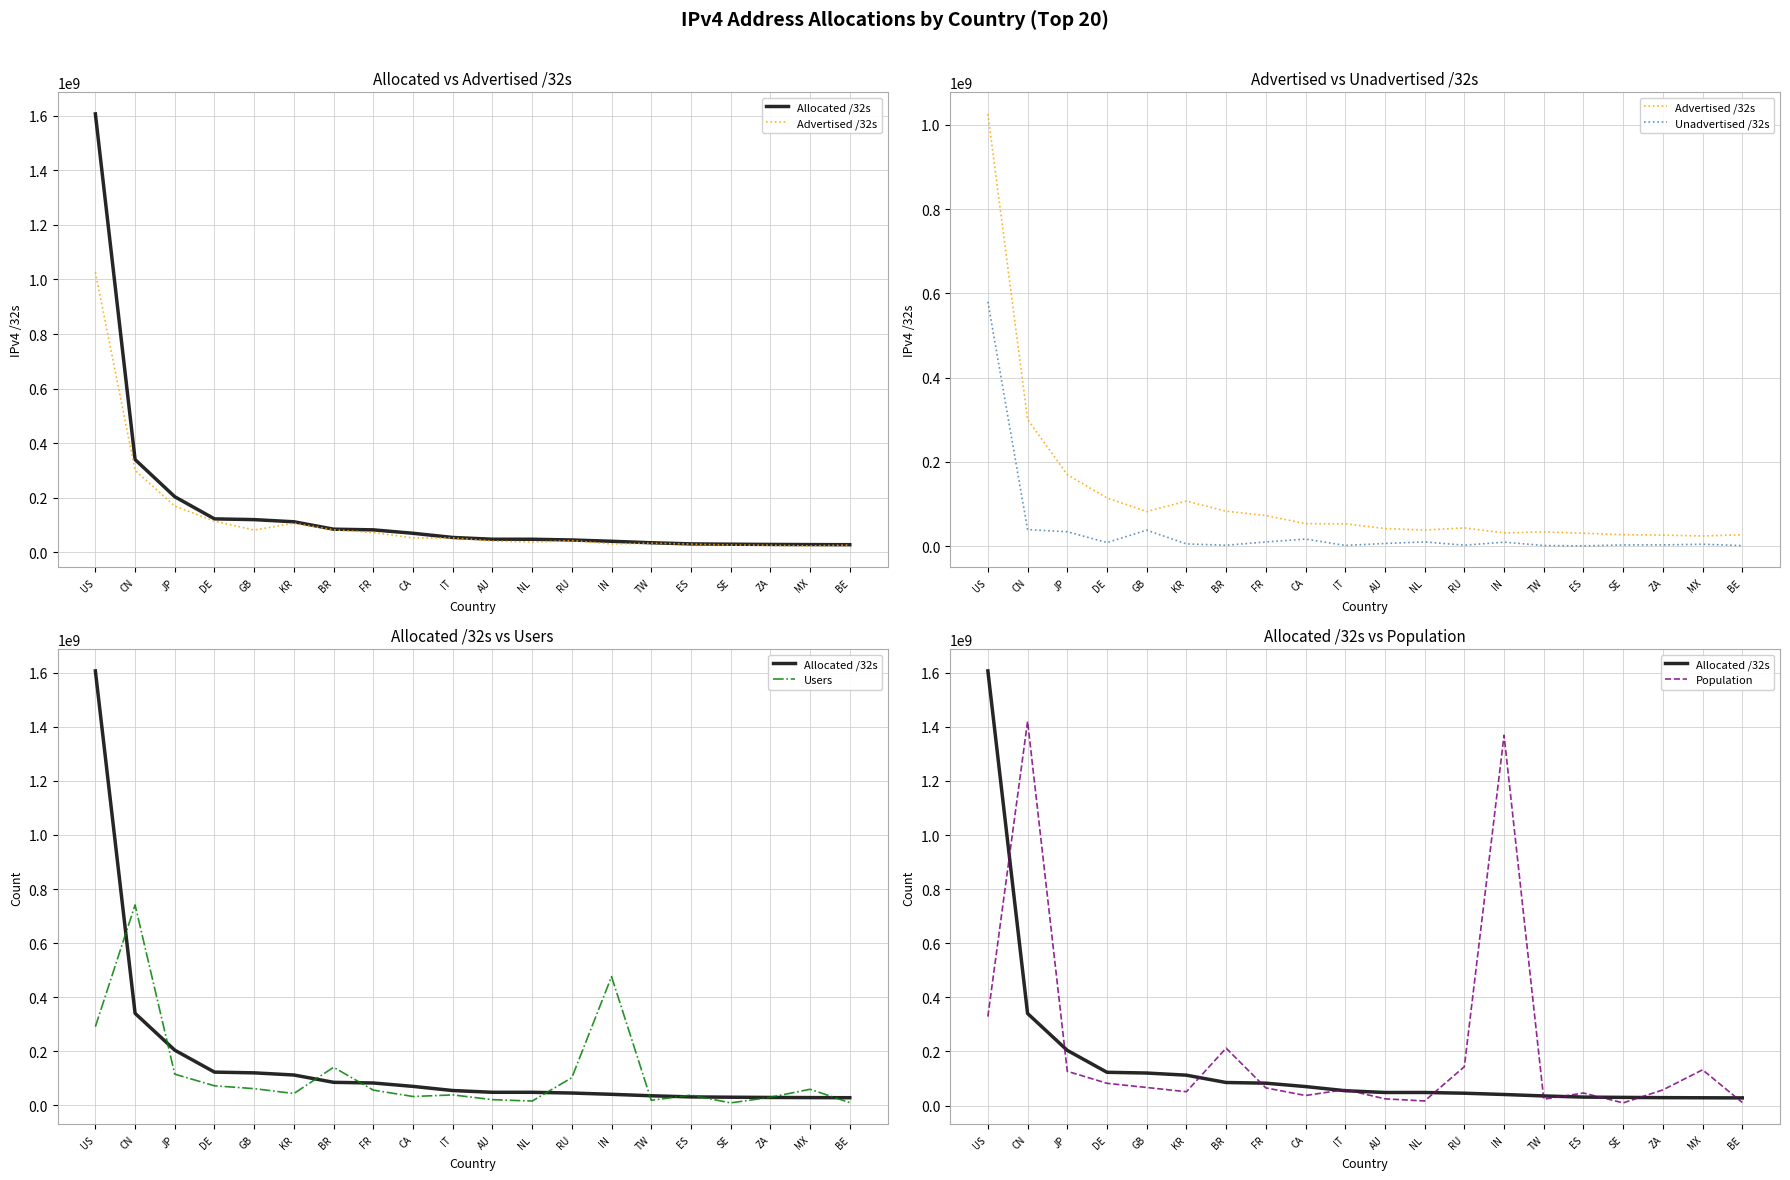

What is the difference between the Population values at ES and CN?

1373620973